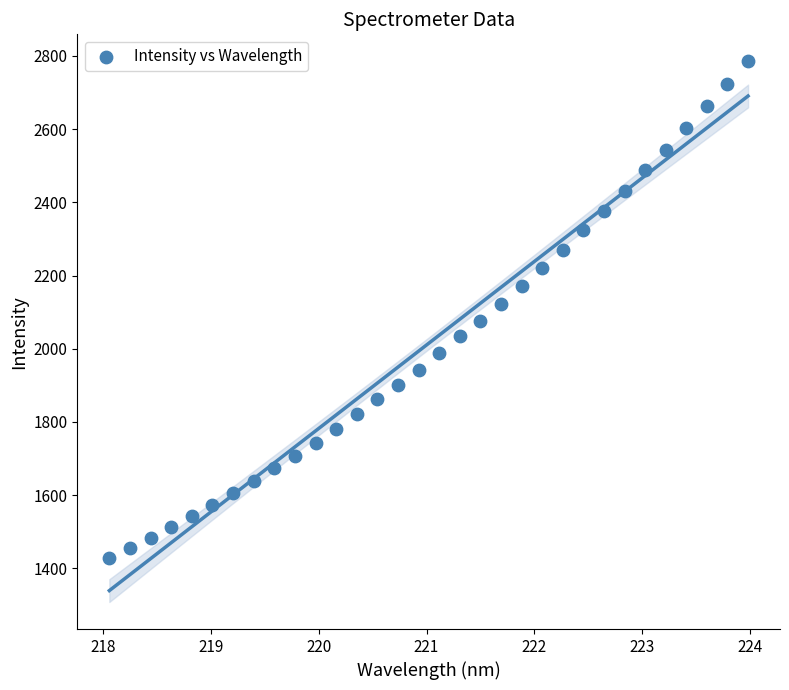

What is the range of Y values (max minus min)?

1357.3